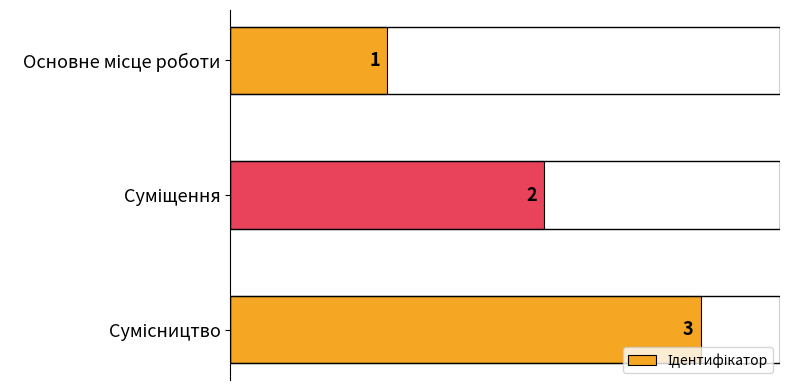

What is the difference between the maximum and minimum values?

2